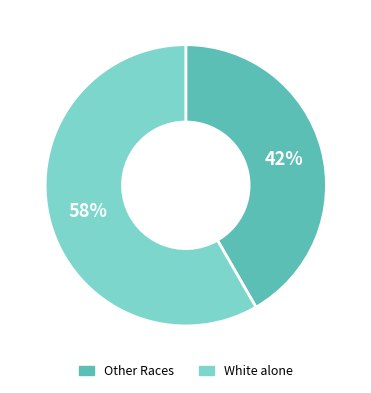

To the nearest percent, what is the average slice percentage?

50%